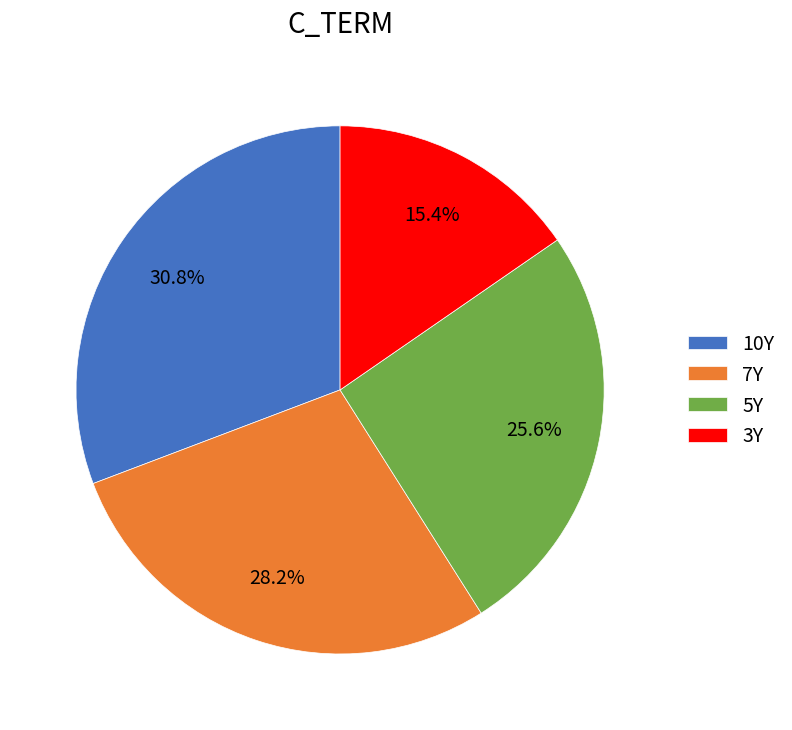

What is the ratio of the value at 10Y to the value at 7Y?

1.1